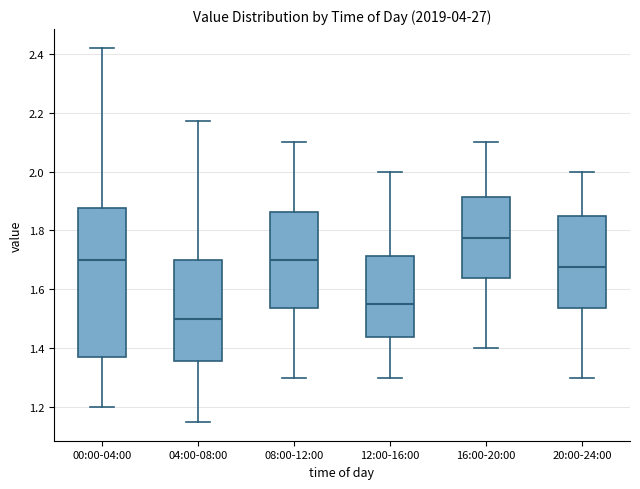

Reading left to right, read every box against the y-axis: the position of its median line, the range the box covers, and the ends of its whiskers. The values are not printed on the chart, so give them approximately, as read against the axis.

00:00-04:00: median 1.70, box 1.38 to 1.88, whiskers 1.20 to 2.42
04:00-08:00: median 1.50, box 1.36 to 1.70, whiskers 1.16 to 2.18
08:00-12:00: median 1.70, box 1.54 to 1.86, whiskers 1.30 to 2.10
12:00-16:00: median 1.56, box 1.44 to 1.72, whiskers 1.30 to 2.00
16:00-20:00: median 1.78, box 1.64 to 1.92, whiskers 1.40 to 2.10
20:00-24:00: median 1.68, box 1.54 to 1.86, whiskers 1.30 to 2.00